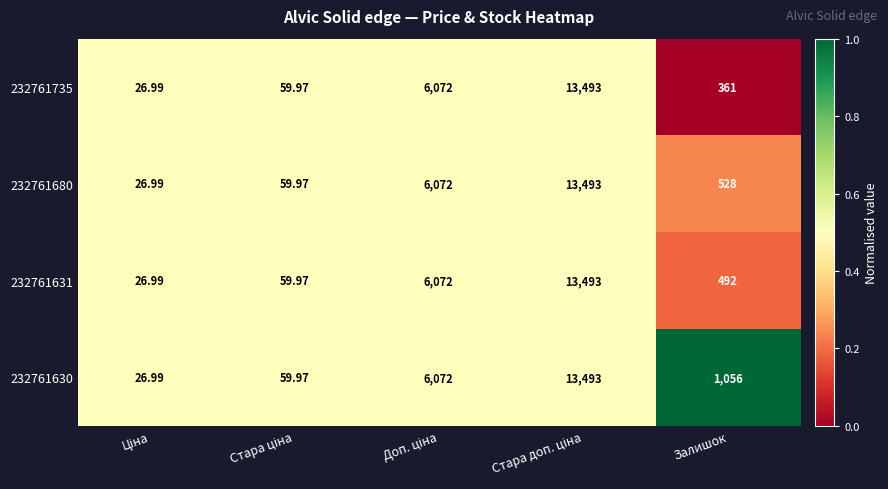

At which category does the chart reach its minimum across all series?

Залишок